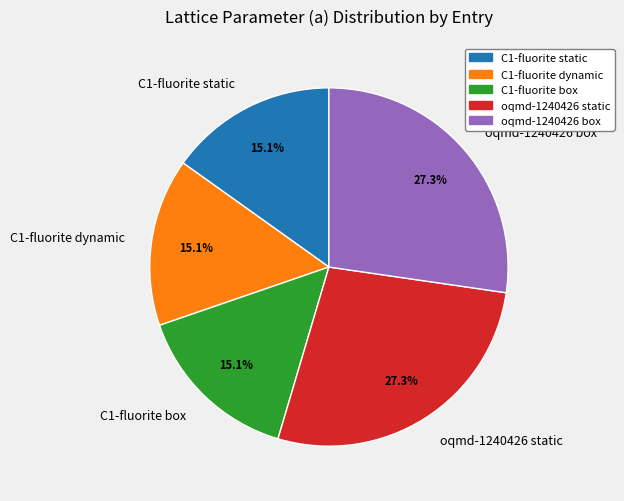

Does oqmd-1240426 box account for over 50% of the chart?

No